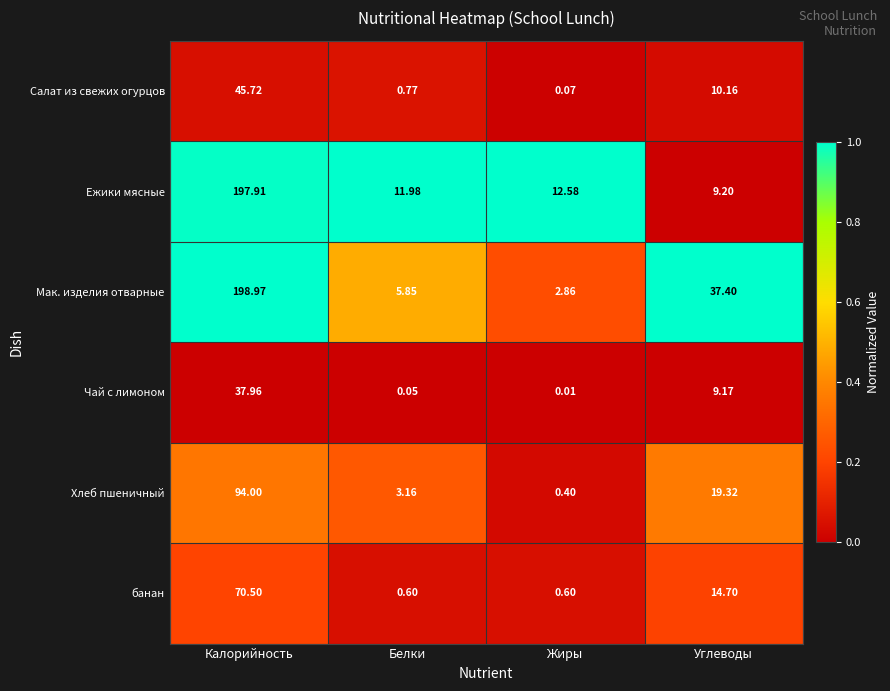

Which label corresponds to the smallest value in the chart?

Жиры